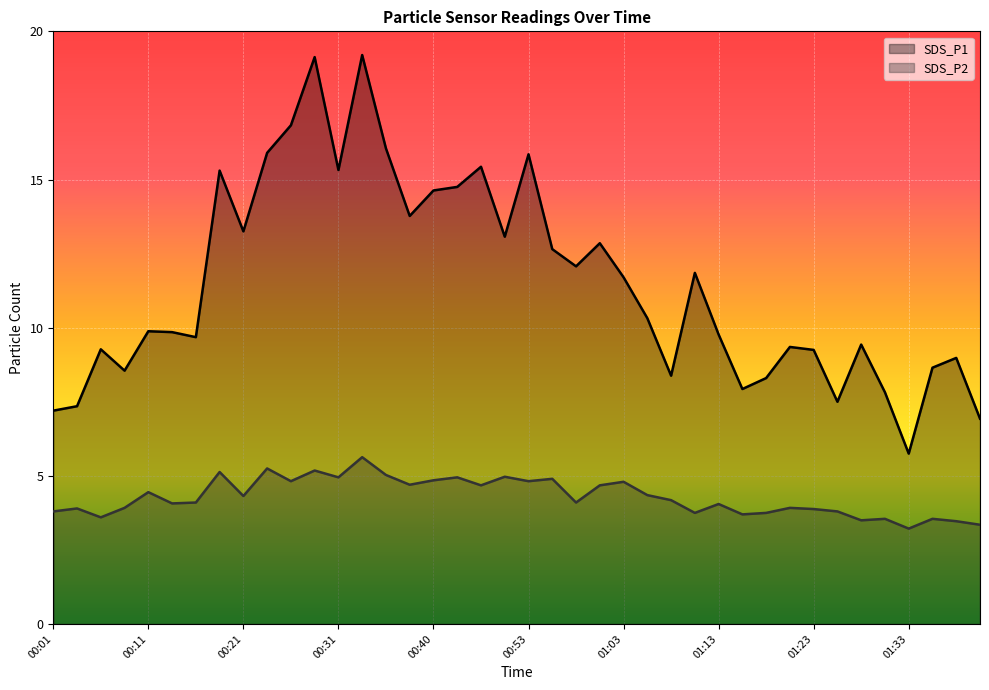

Which series has the largest total across all categories?

SDS_P1